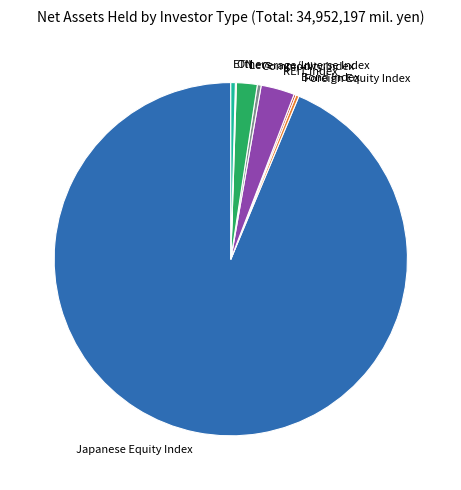

Which category has the biggest portion of the pie?

Japanese Equity Index